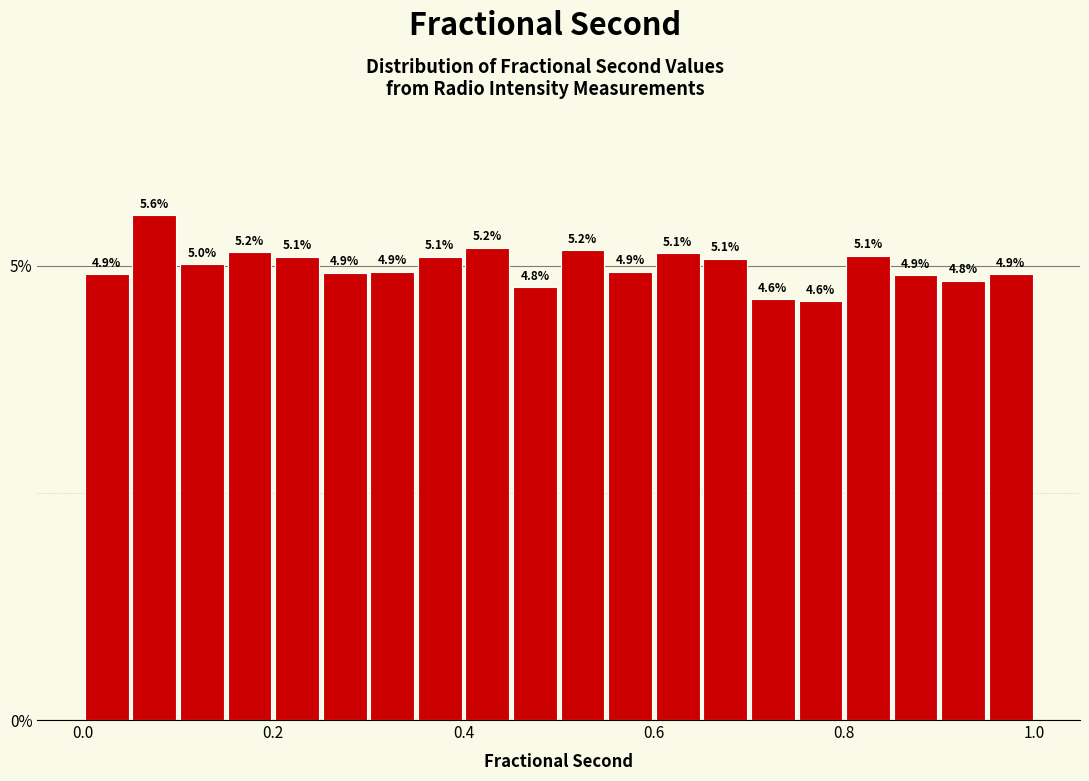

Around what value on the x-axis is the tallest bar? Give the approximate position of its centre, as read against the axis.

0.08